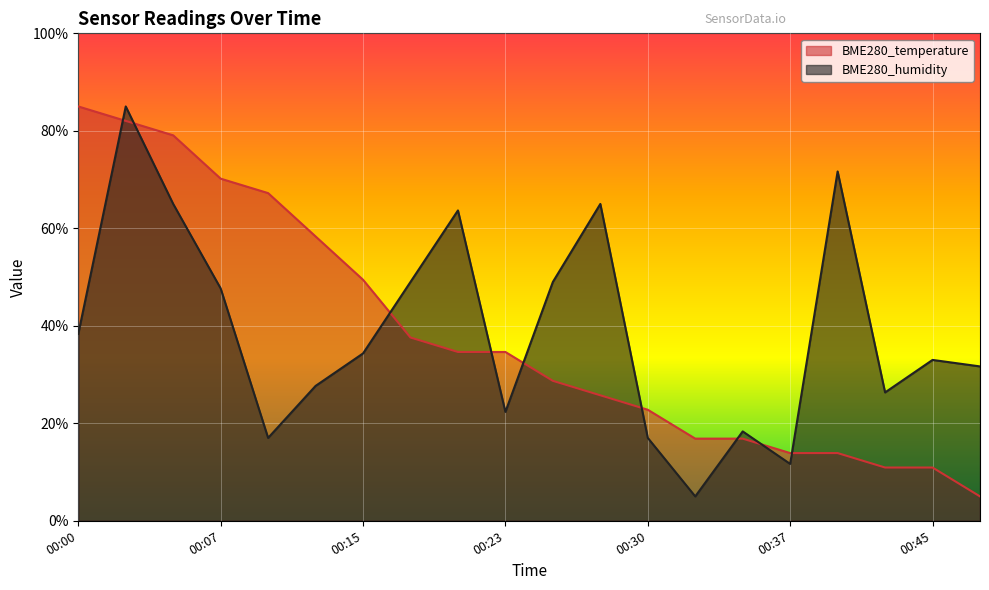

What is the sum of the BME280_humidity values at 00:37 and 00:20?

75.3